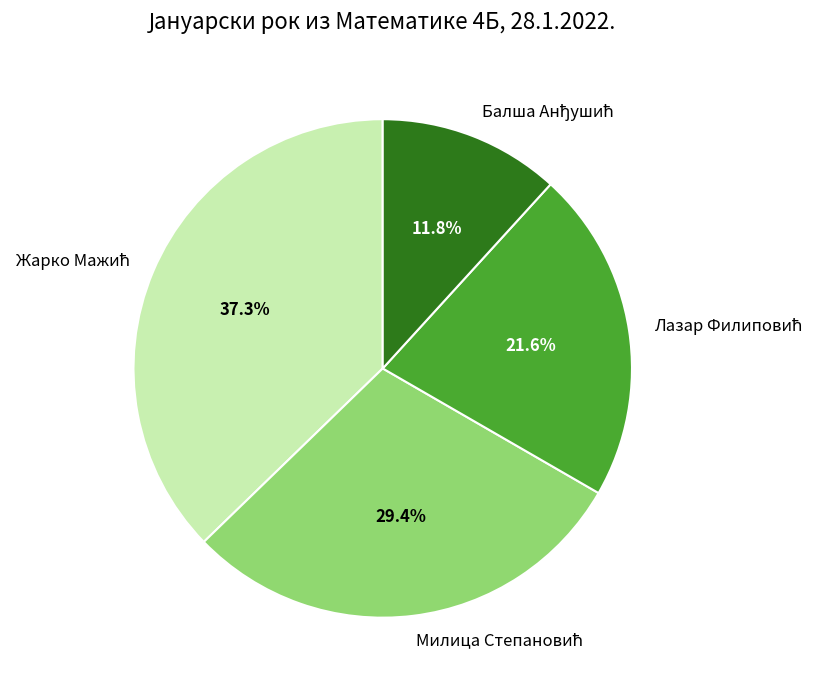

Is there a majority slice in this chart?

No